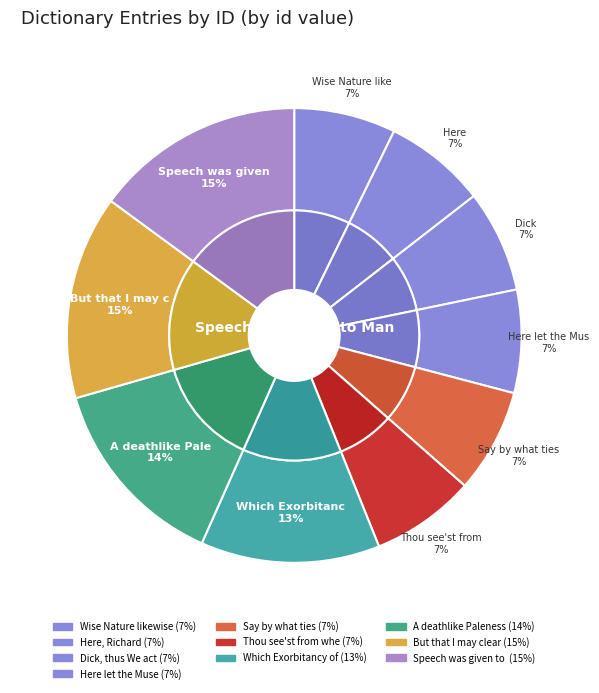

Do Speech was given to Man and Here, Richard together represent more than half of the pie?

No